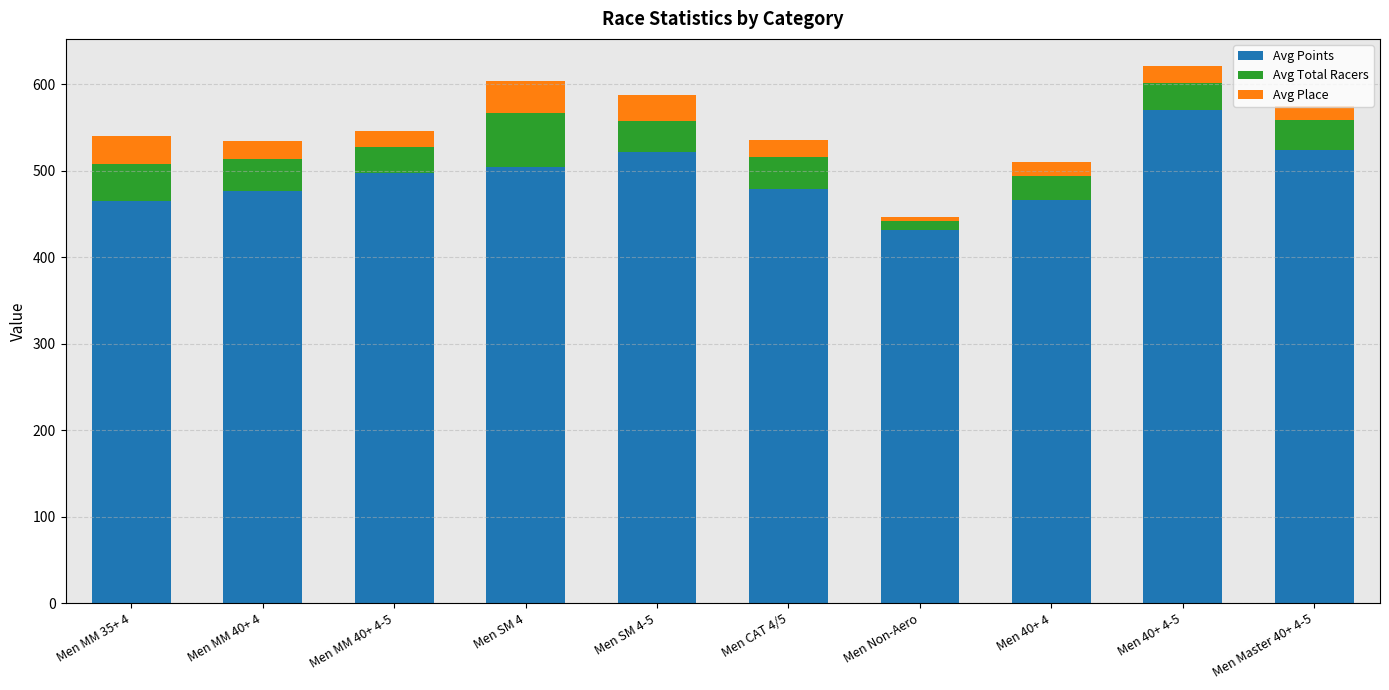

What is the sum of the Avg Points values at Men SM 4-5 and Men MM 35+ 4?

986.5